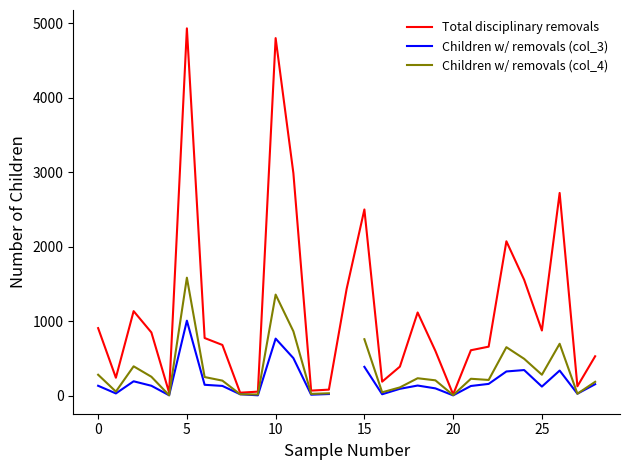

What are all the series names shown in the legend?

Total disciplinary removals, Children w/ removals (col_3), Children w/ removals (col_4)